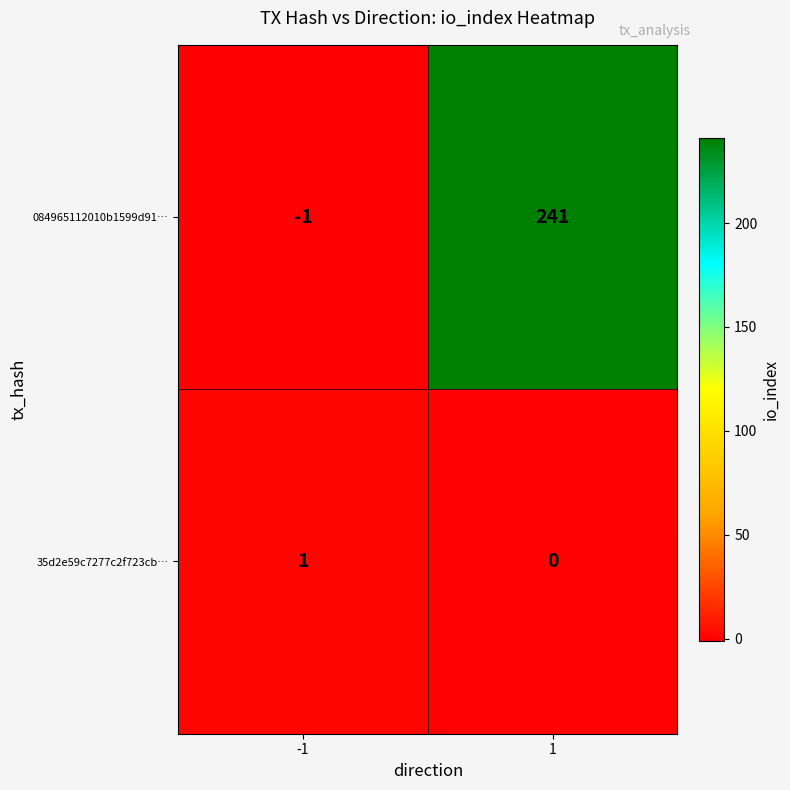

List the series in order of their peak value, highest first.

084965112010b1599d91…, 35d2e59c7277c2f723cb…